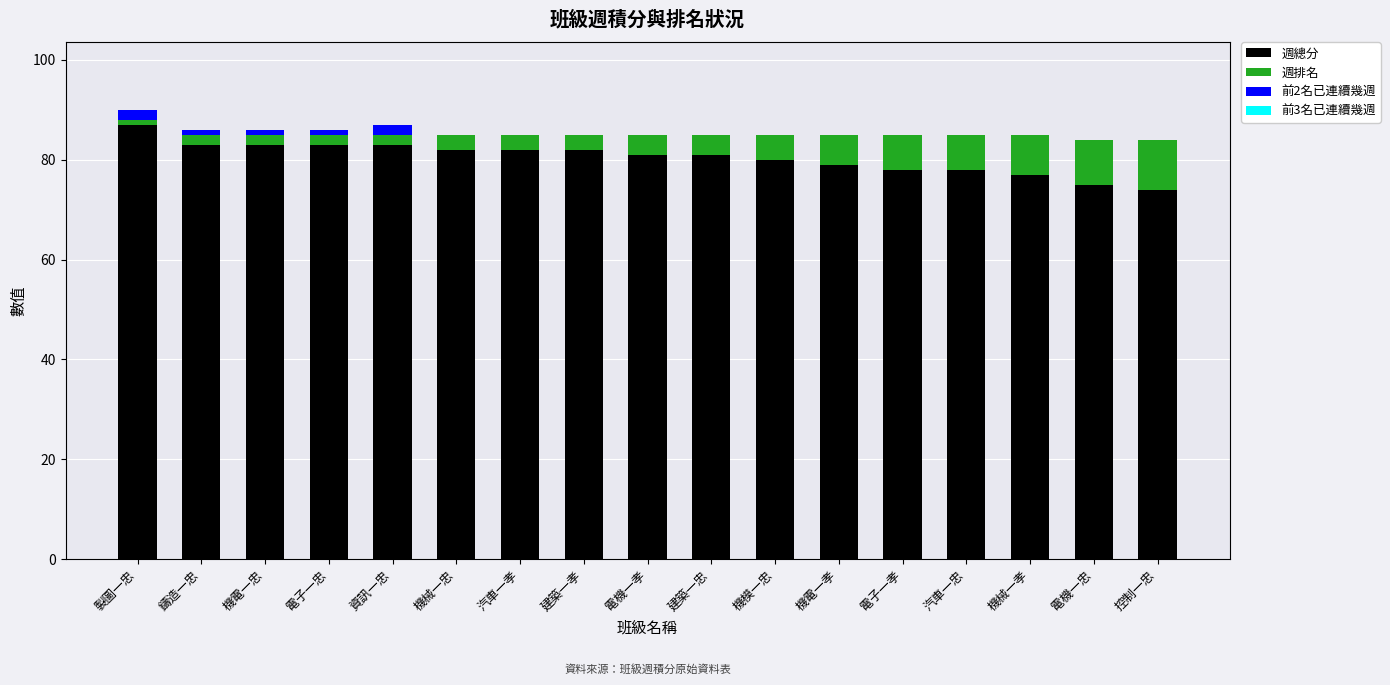

Does the chart contain stacked bars?

Yes